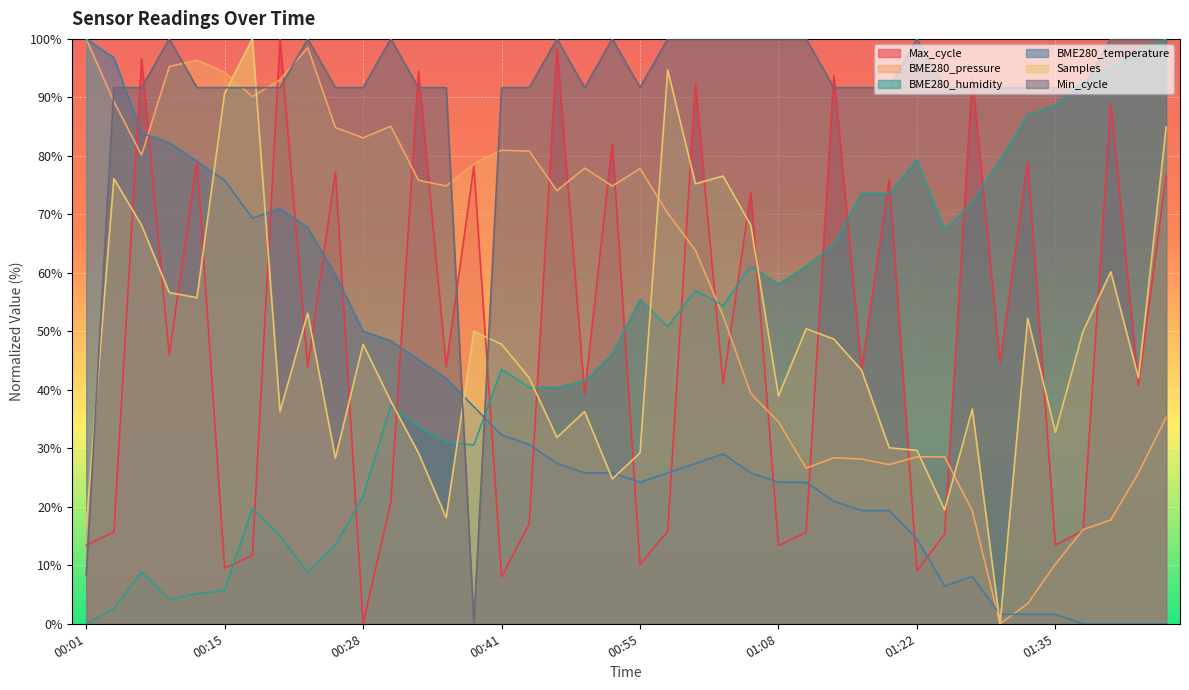

Is it true that Samples equals 120.5 at 00:04?

False